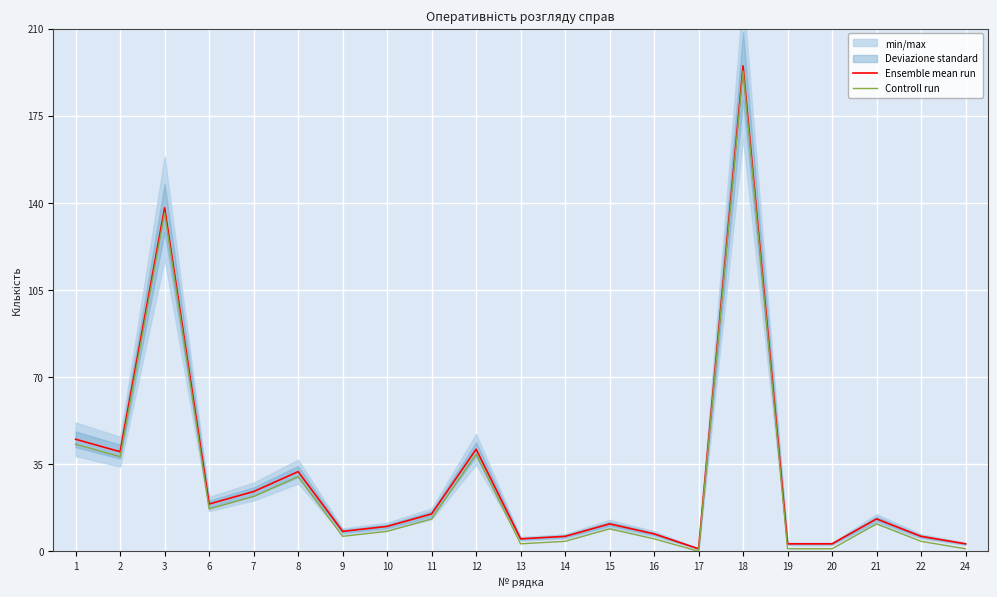

What is the minimum value for Ensemble mean run?

1